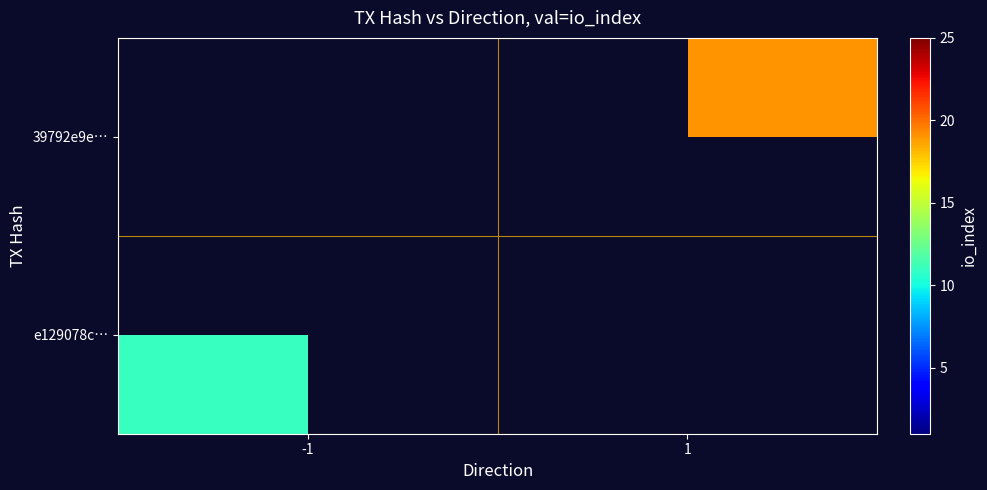

At which category does the chart reach its peak across all series?

1